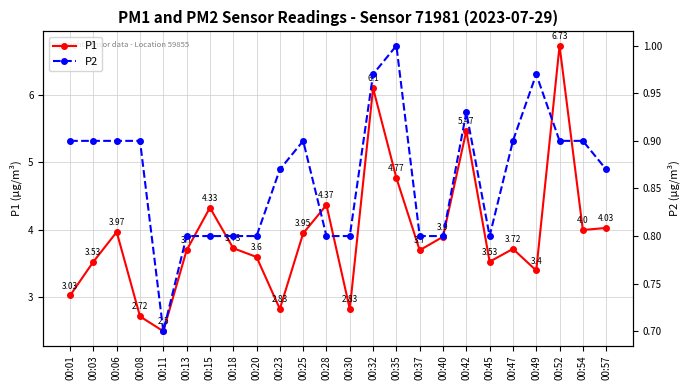

True or false: P2 and P1 intersect in this chart.

False